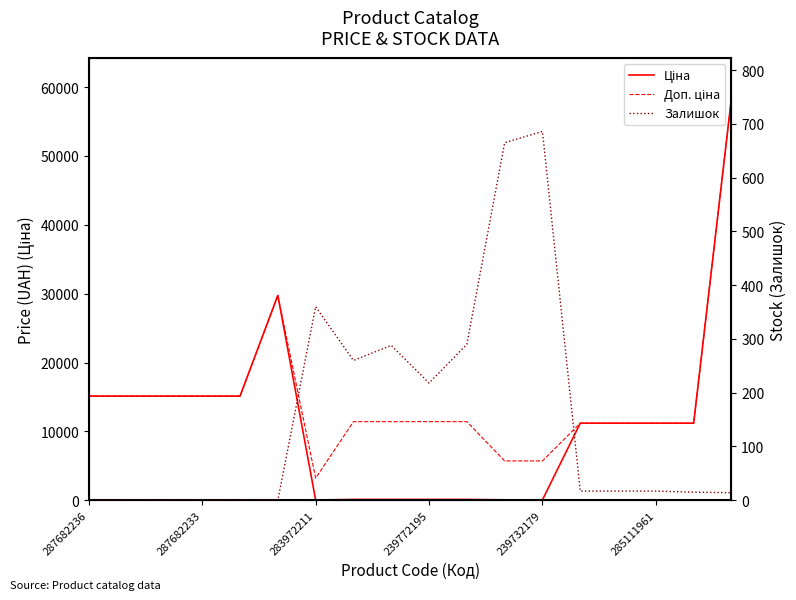

Which series has the largest total across all categories?

Доп. ціна